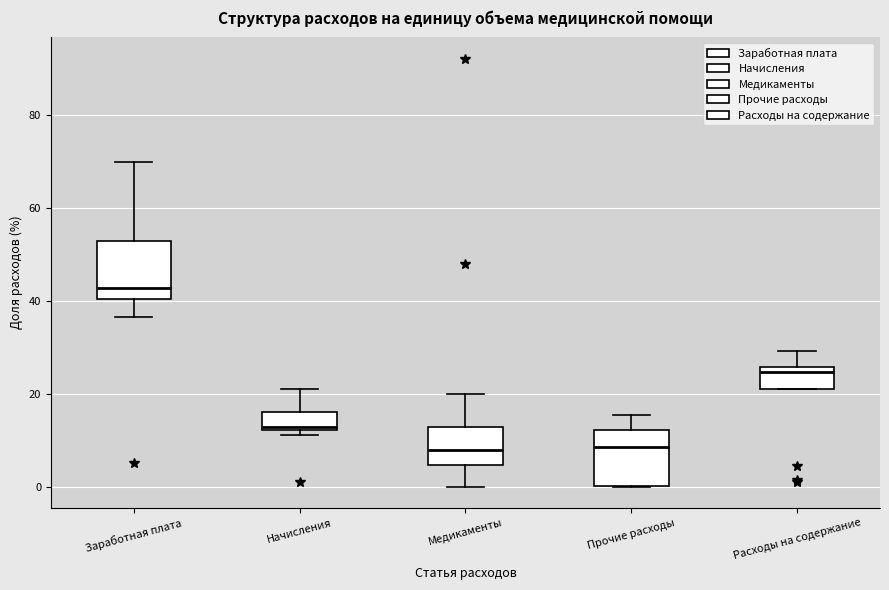

Where does the upper whisker of the box for Расходы на содержание end on the y-axis? The values are not printed on the chart, so give them approximately, as read against the axis.

30